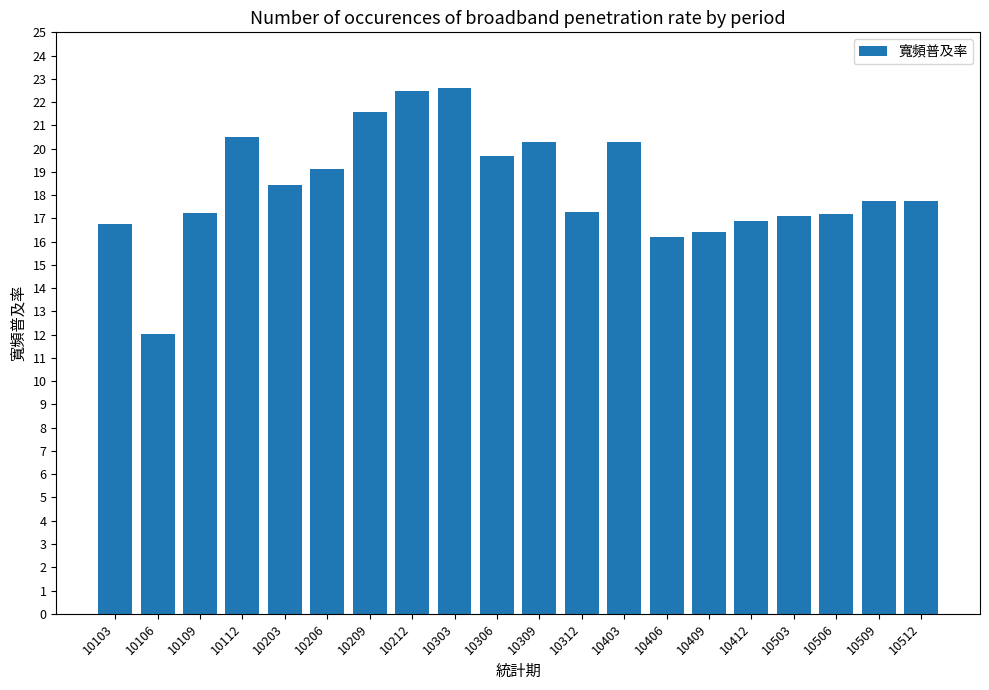

At which label does the data first exceed 17?

10109